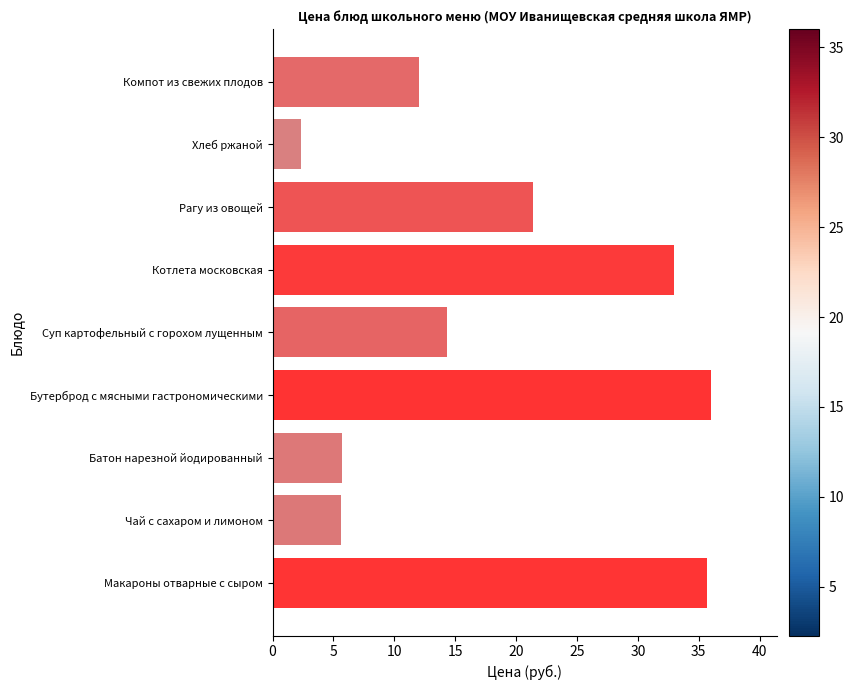

What is the change in value from Чай с сахаром и лимоном to Котлета московская?

+27.4